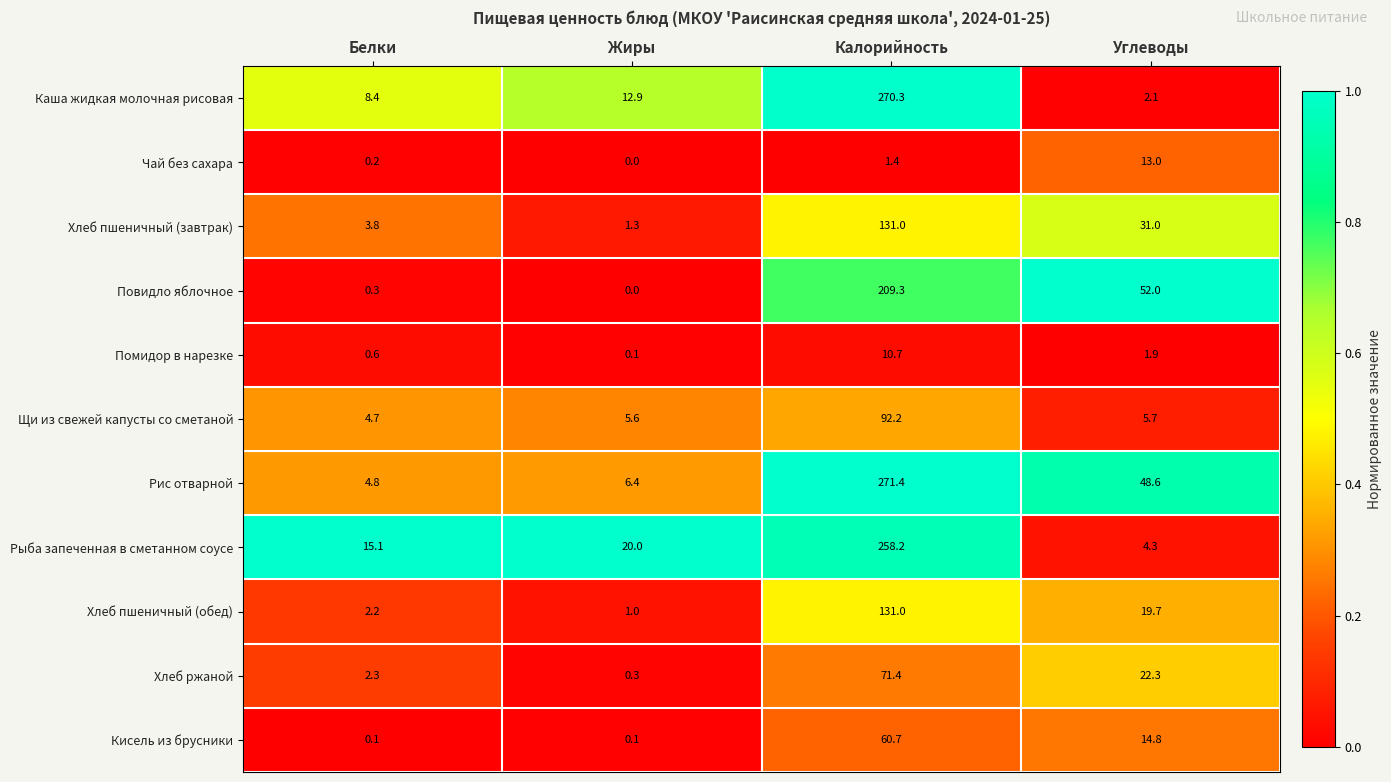

What is the total value across all series at Белки?

42.5